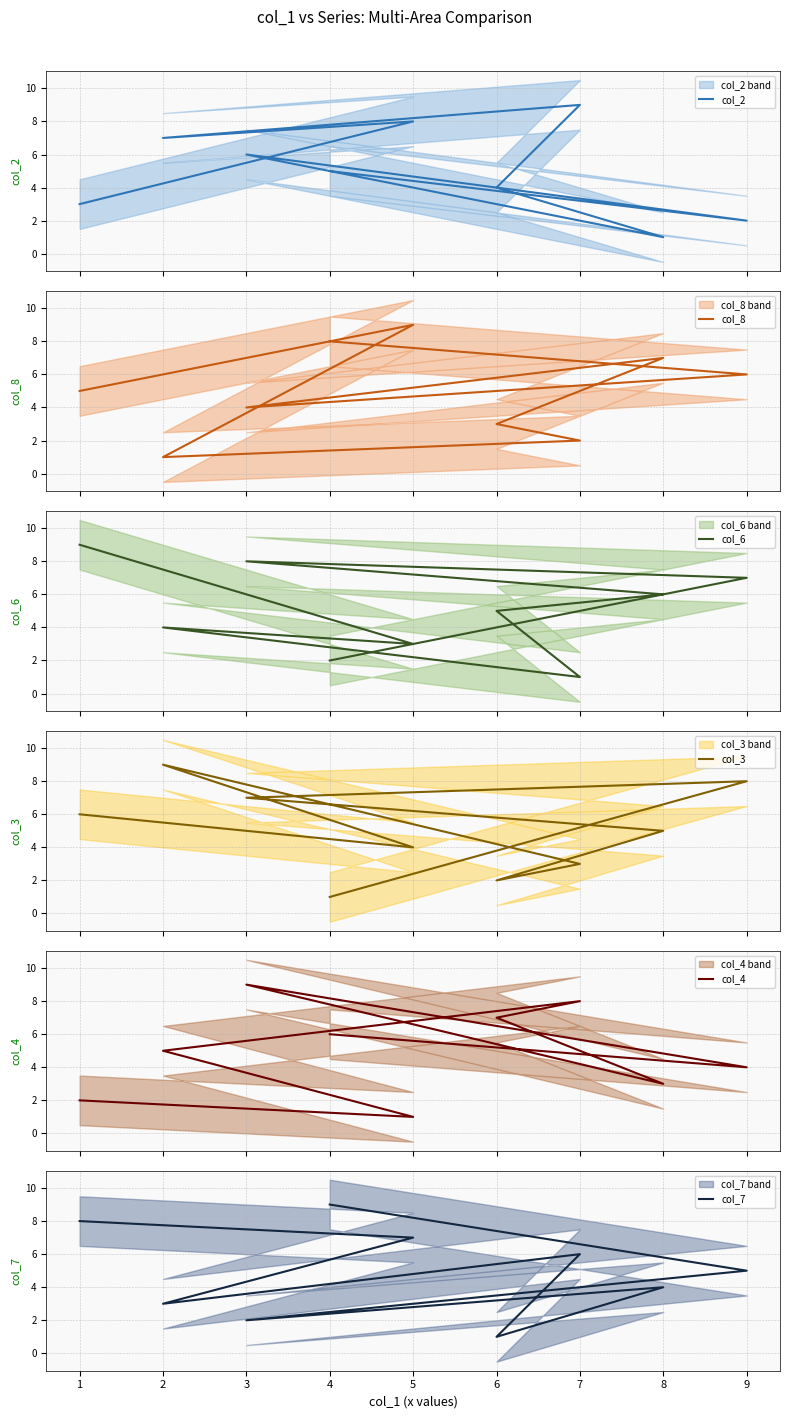

True or false: col_3 has more than 1 interior local peaks.

True